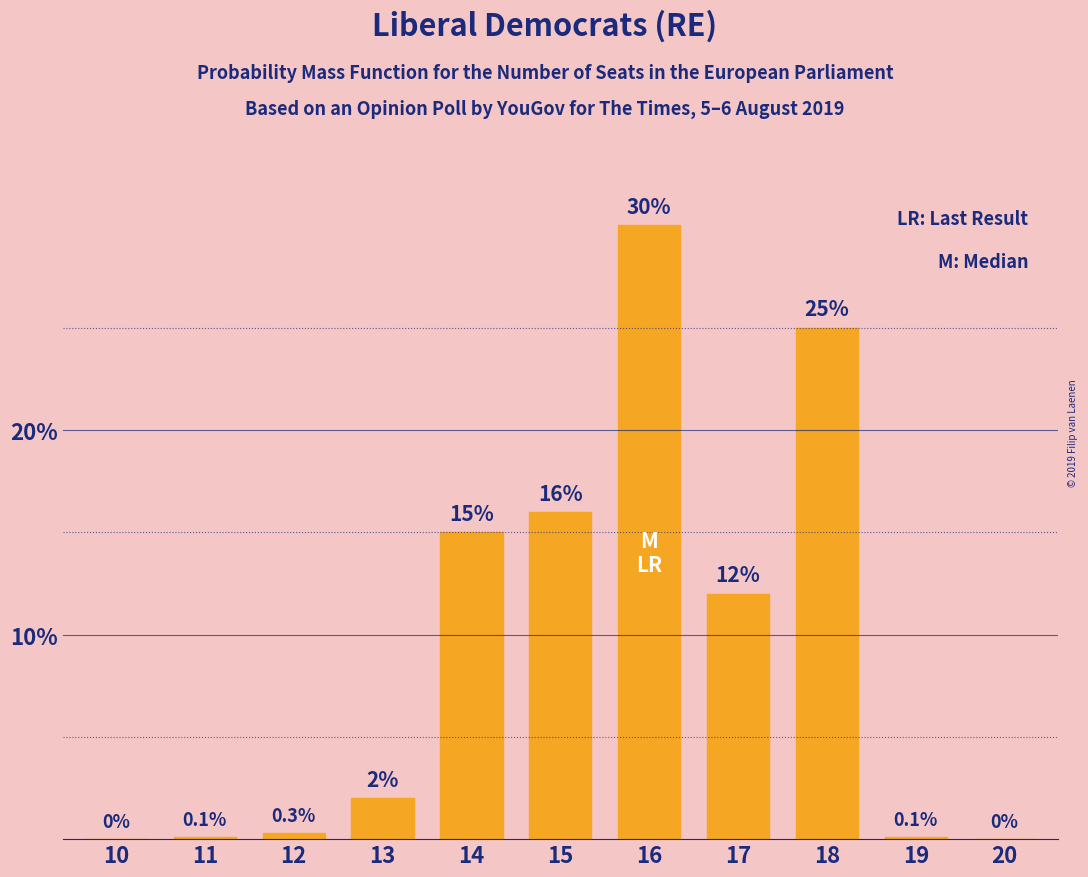

Reading right to left, list all the values displayed in this chart.

20=0.0	19=0.1	18=25.0	17=12.0	16=30.0	15=16.0	14=15.0	13=2.0	12=0.3	11=0.1	10=0.0